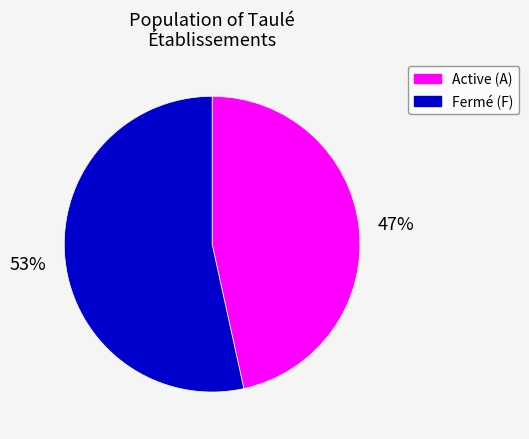

True or false: Active (A) accounts for 59% of the total.

False